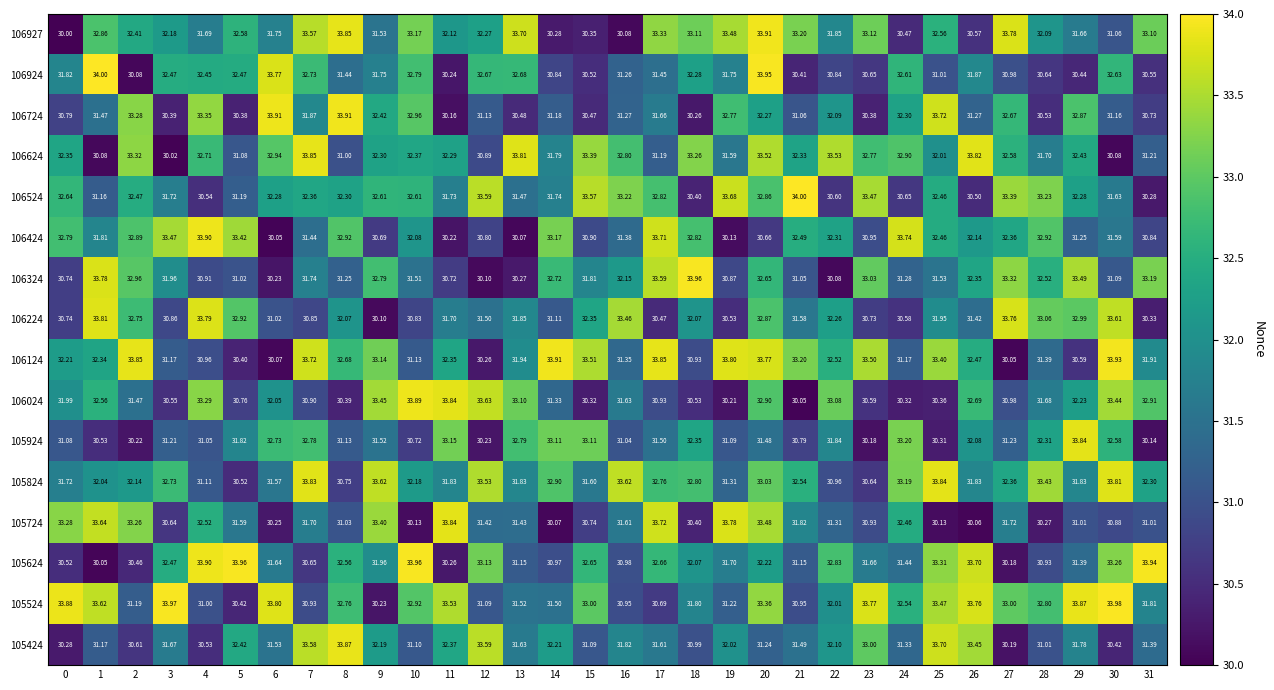

Which series has the widest spread of values?

106924